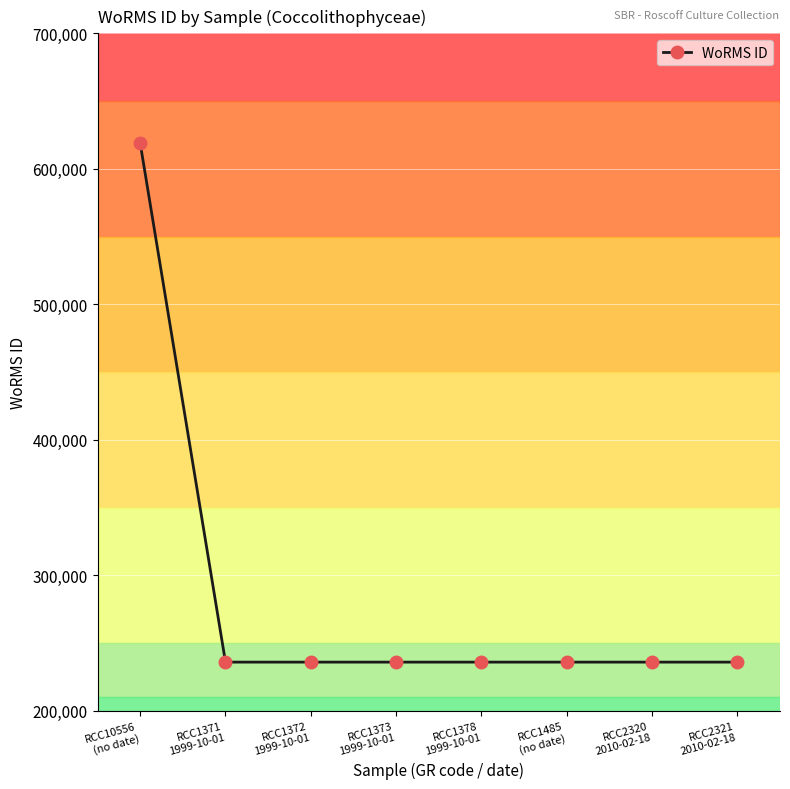

Reading right to left, what are all the values shown in this chart?

235962	235962	235962	235962	235962	235962	235962	618958